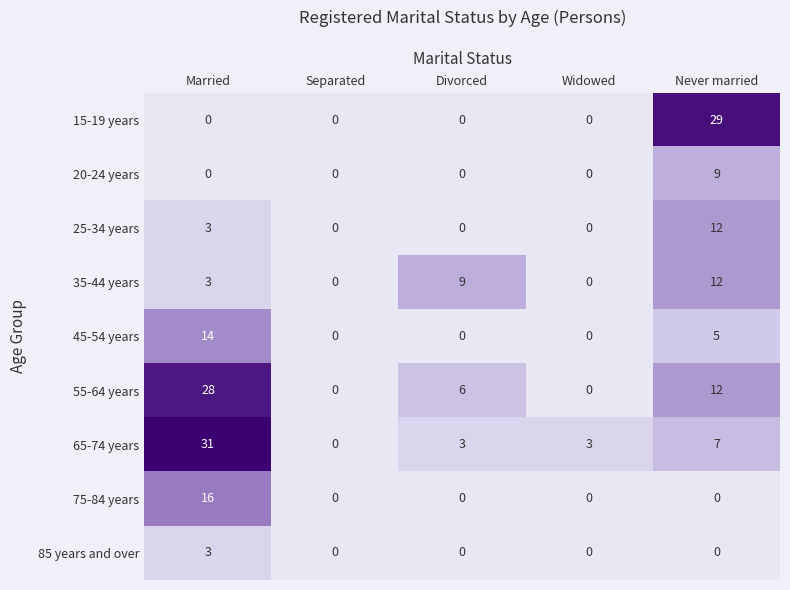

The 25-34 years series shows 0 at Widowed. True or false?

True